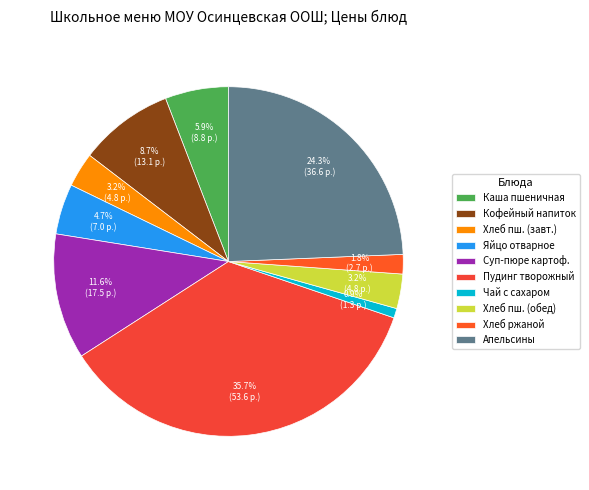

What percentage is NOT represented by Хлеб ржаной?

98.2%